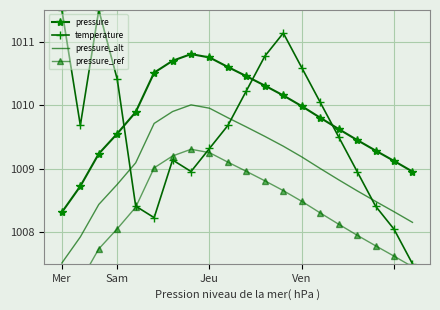

At which category is the sum across all series the highest?

11